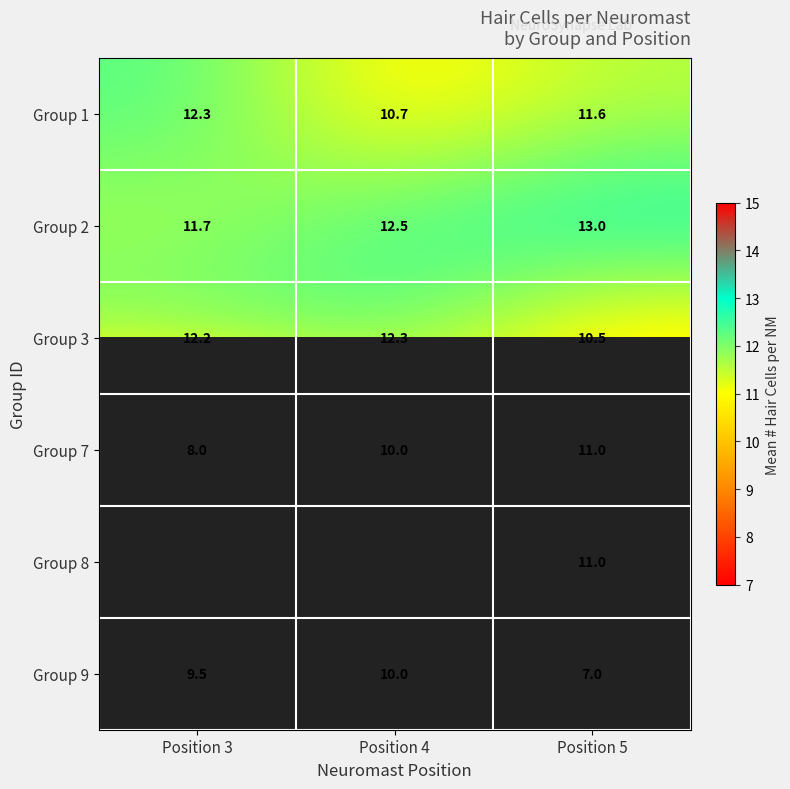

Is it true that Group 1 equals 10.7 at Position 4?

True